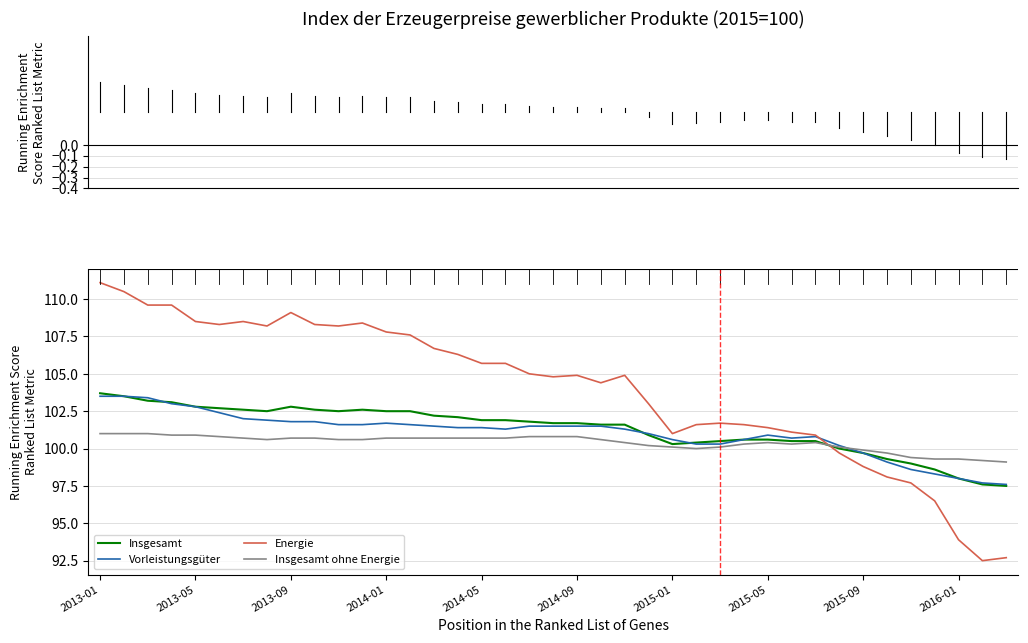

What is the minimum value for Vorleistungsgüter?

97.6